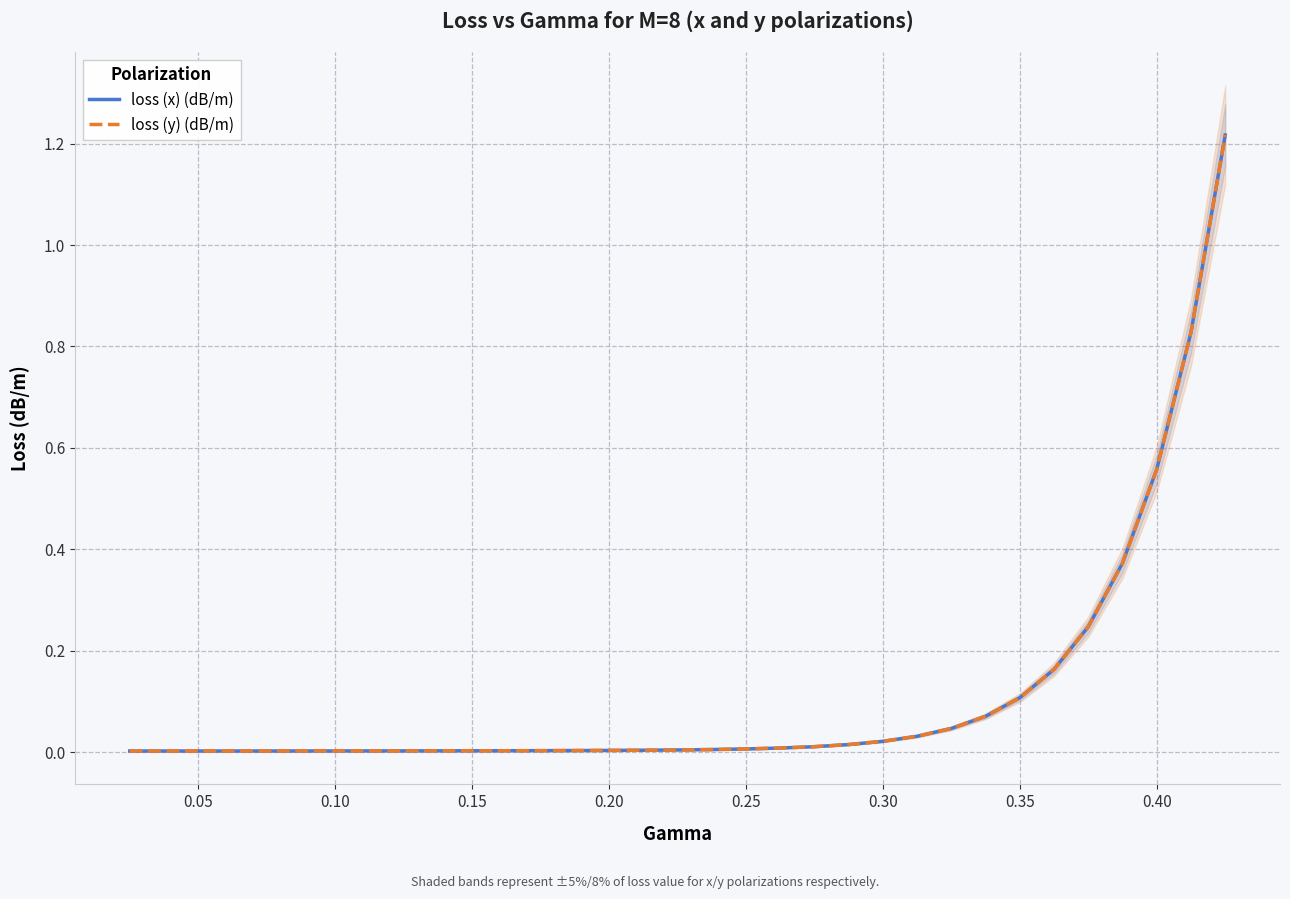

Is it true that loss (x) (dB/m) equals 0.0 at 0.15?

True